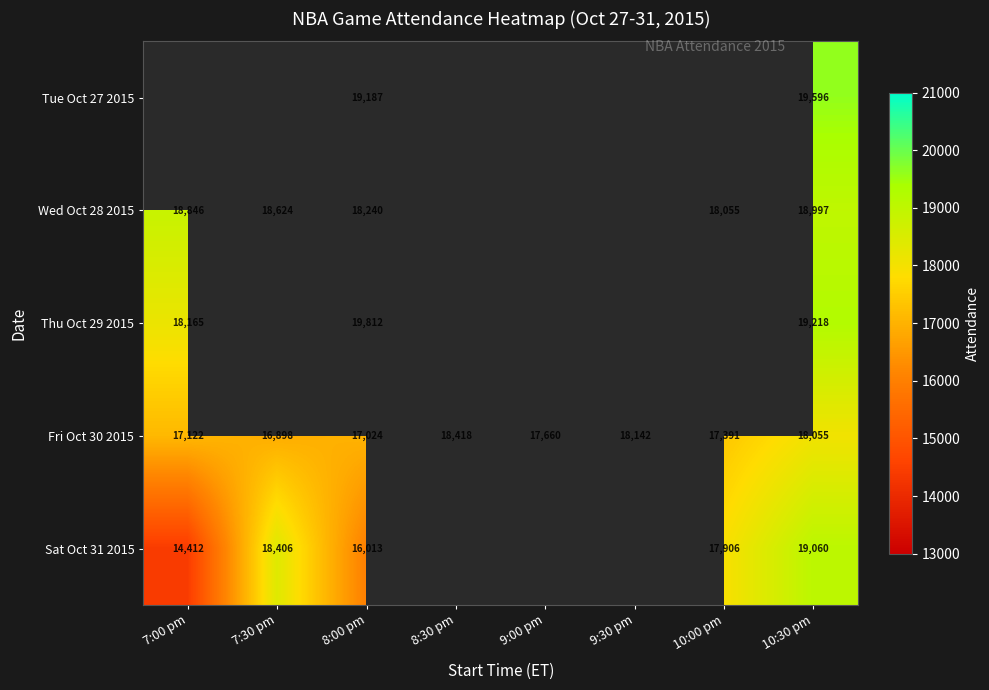

What is the total value across all series at 8:00 pm?

90276